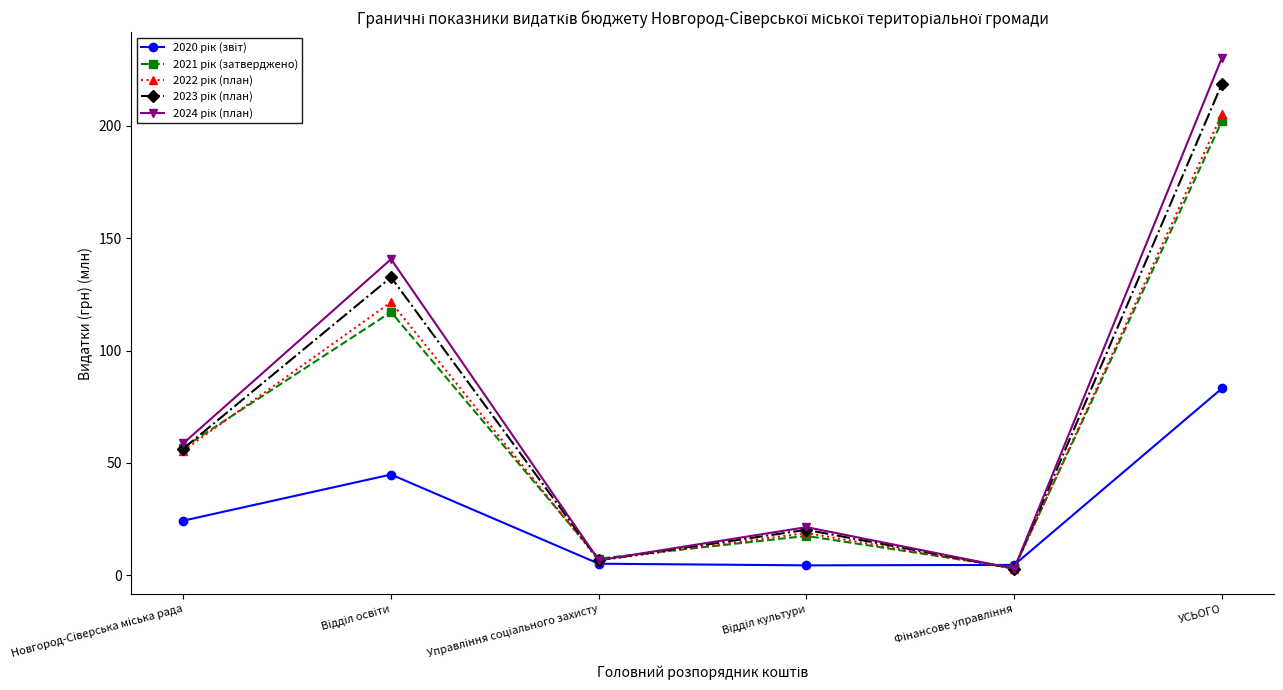

What is the label of the 6th point from the right?

Новгород-Сiверська мiська рада